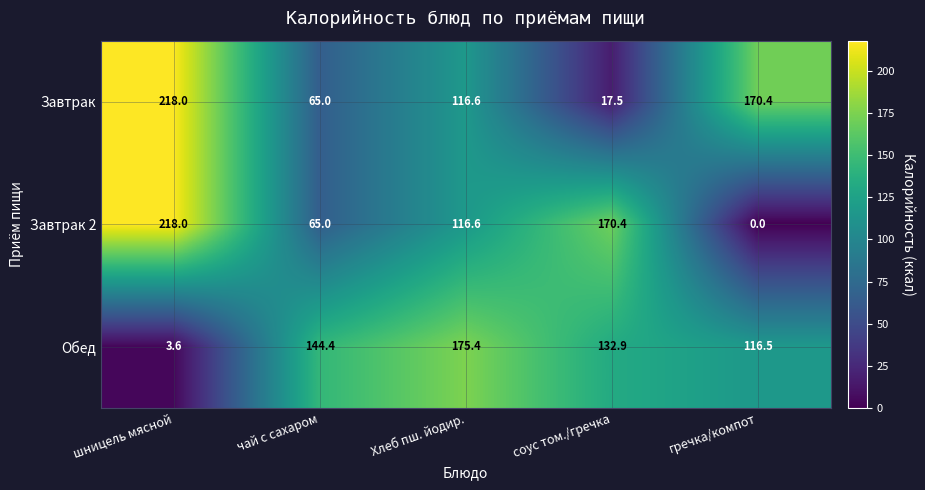

List the series in order of their overall mean, lowest first.

Завтрак 2, Обед, Завтрак